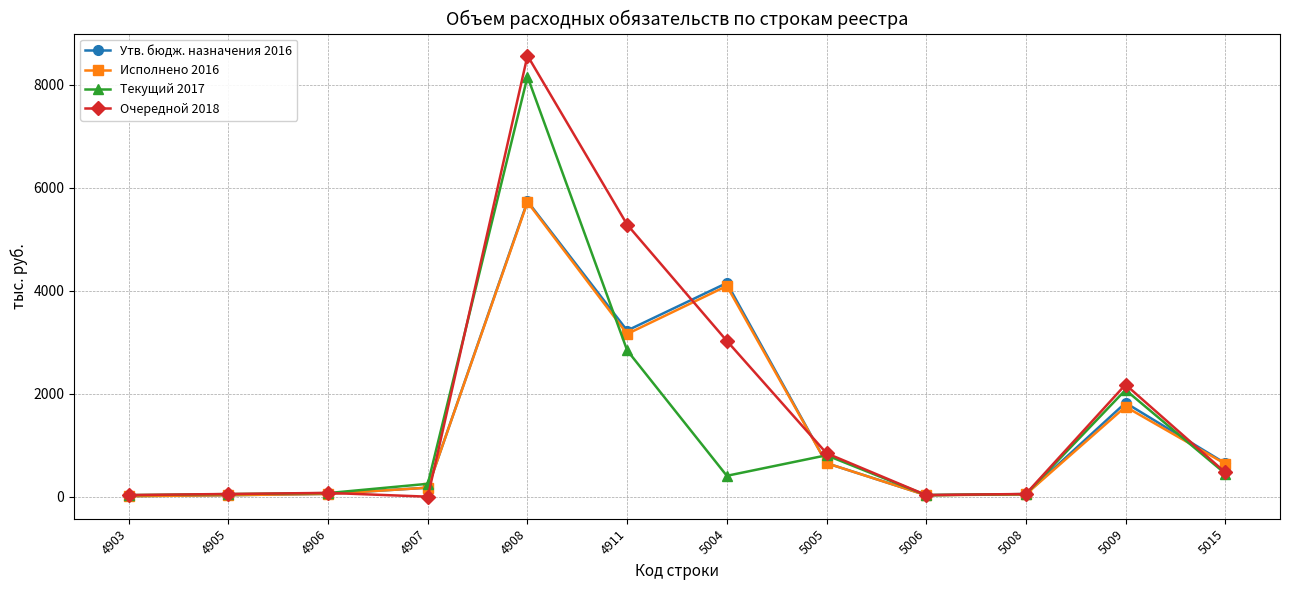

Is the value of Утв. бюдж. назначения 2016 at 4903 greater than the value of Очередной 2018 at 4908?

No